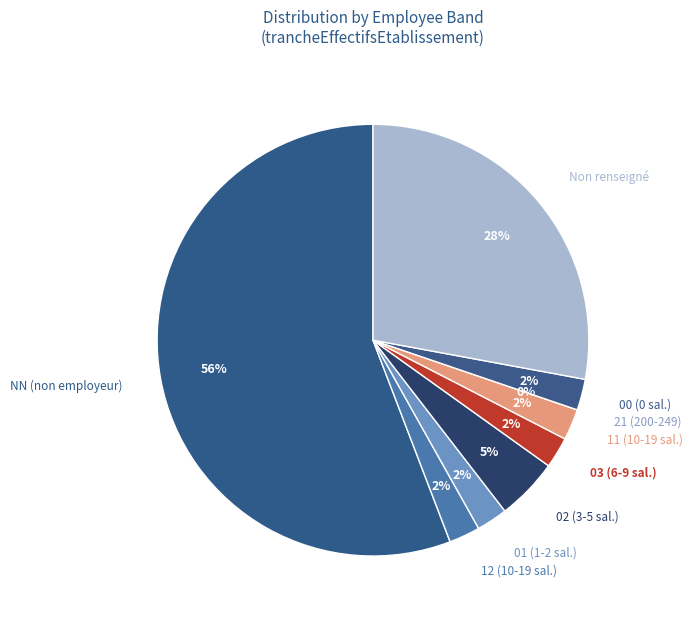

Is there a majority slice in this chart?

Yes